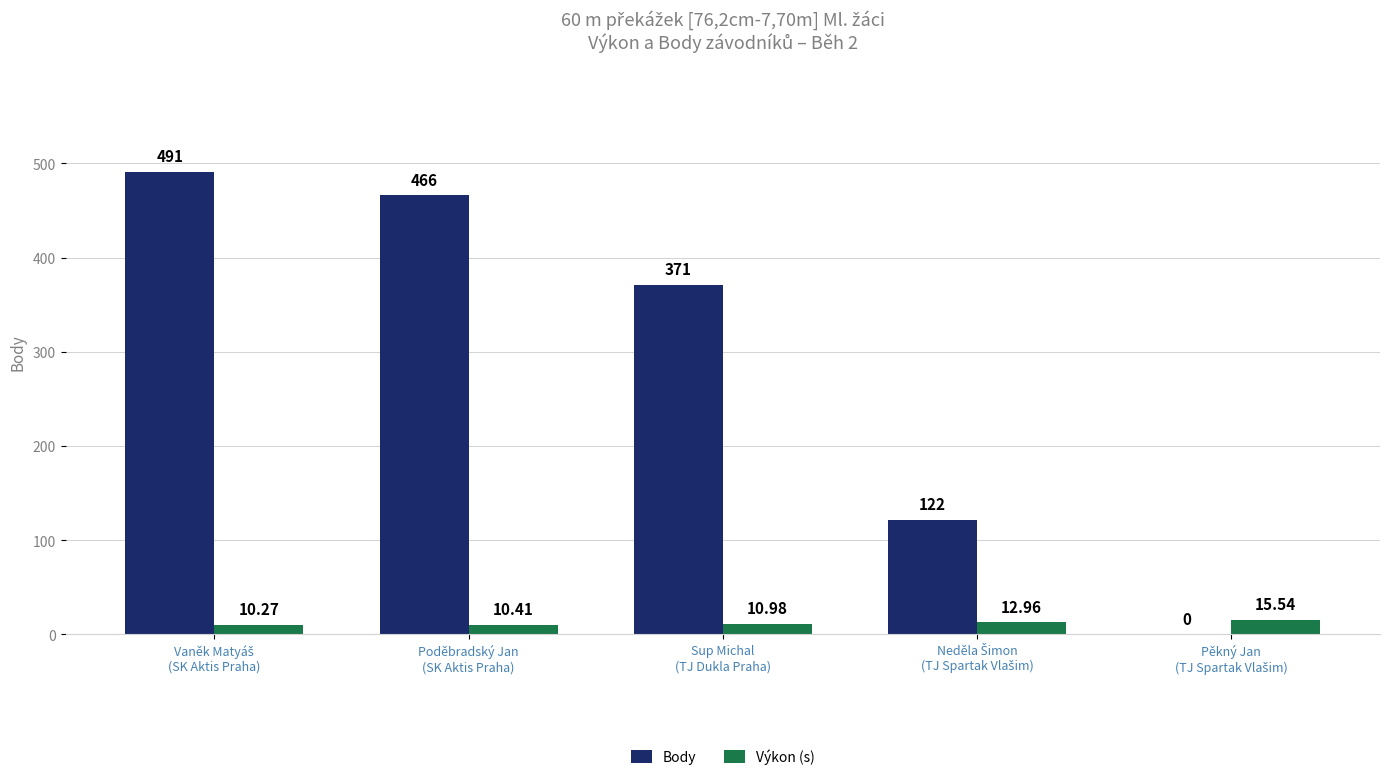

Which series has the largest total across all categories?

Body